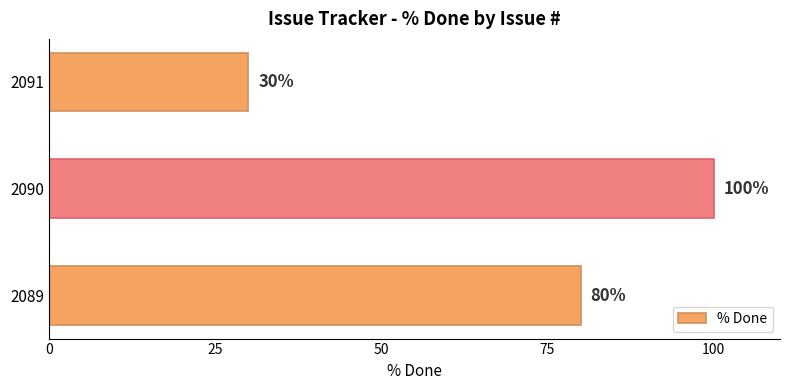

Reading top to bottom, extract all data points from this chart.

2091=30	2090=100	2089=80